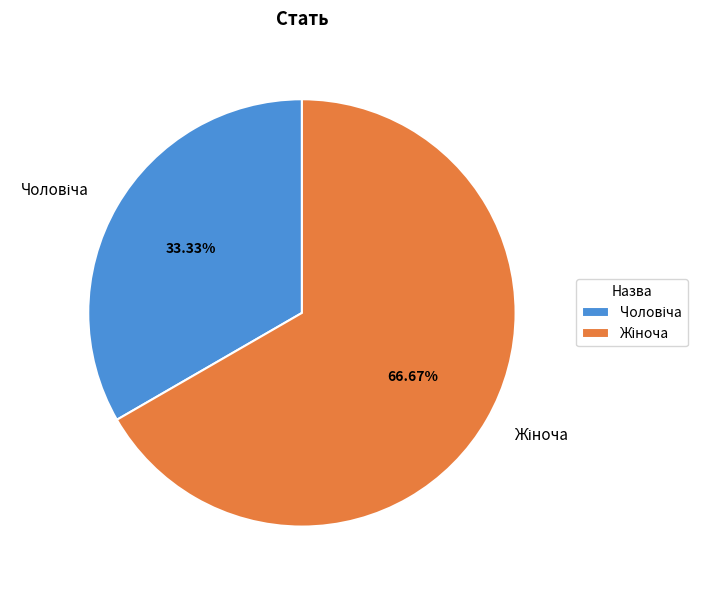

To the nearest percent, what percentage of the pie is Жіноча?

67%